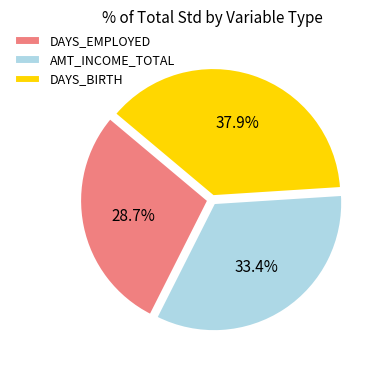

Is there any slice that represents more than half of the pie?

No